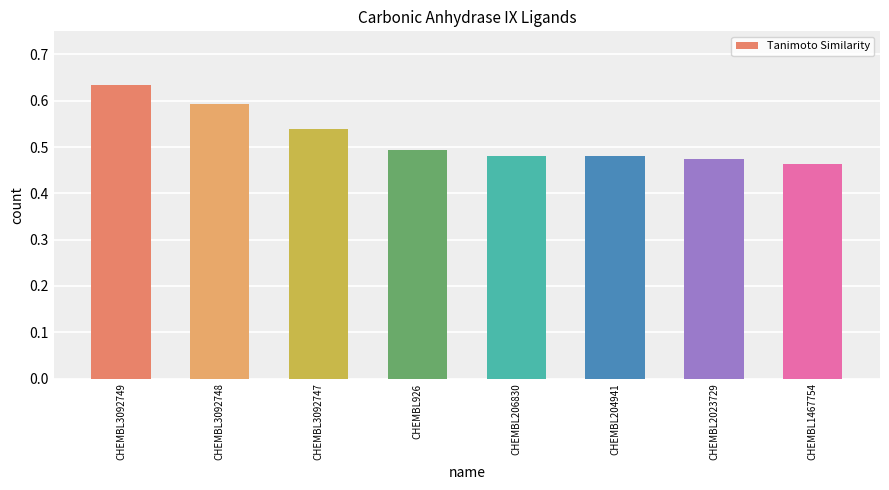

What is the sum of the values at CHEMBL206830 and CHEMBL1467754?

0.9